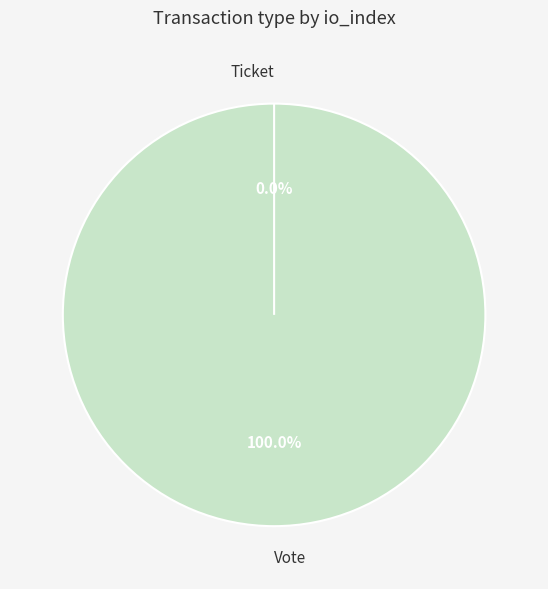

To the nearest percent, what is the combined percentage of Vote and Ticket?

100%